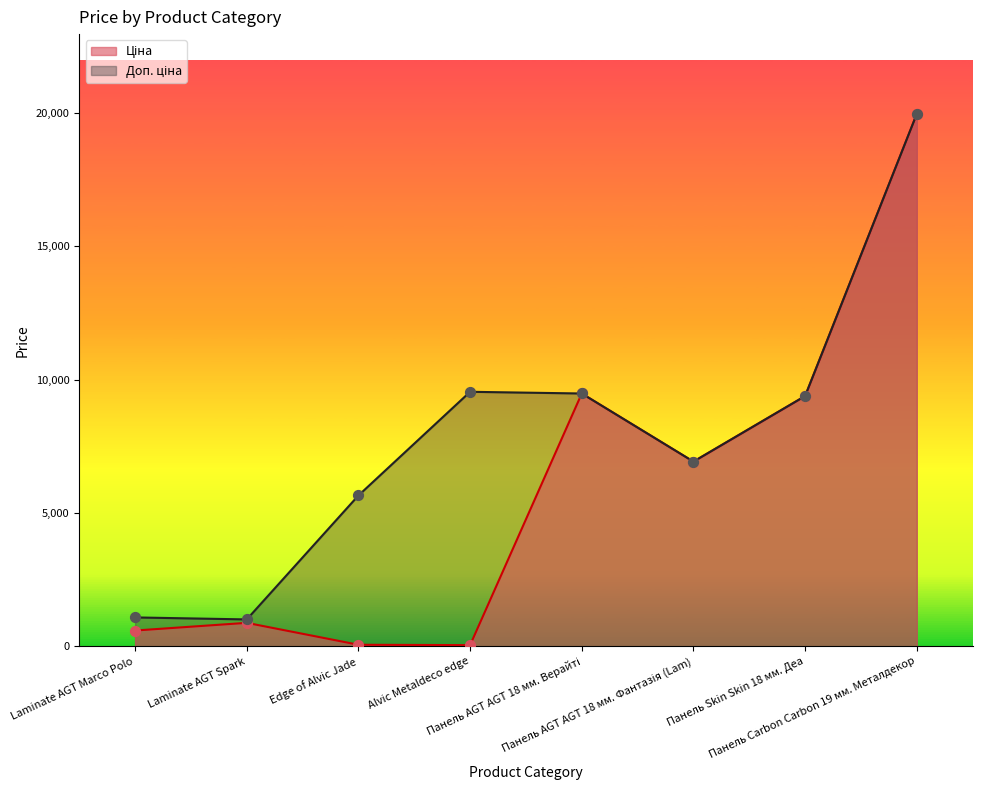

What is the total value across all series at Панель AGT AGT 18 мм. Верайті?

18960.1